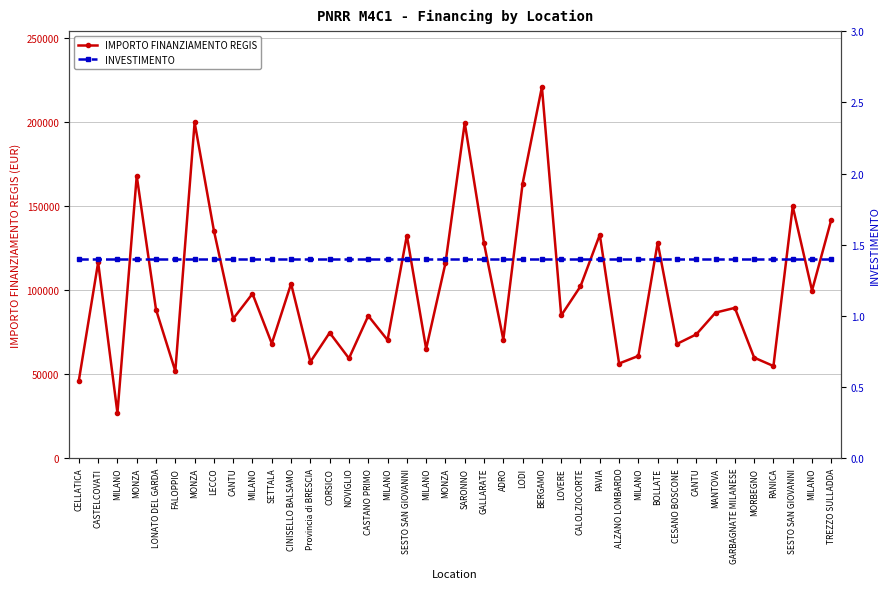

What is the minimum value for INVESTIMENTO?

1.4